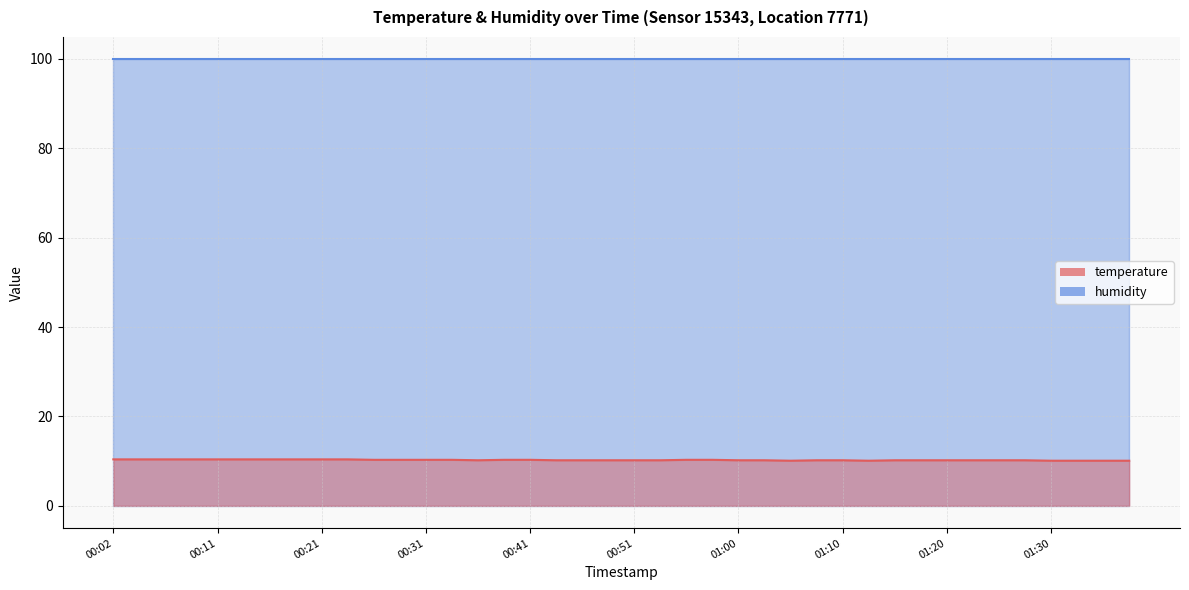

How many interior local valleys (lower than both neighbors) does the data have?

3